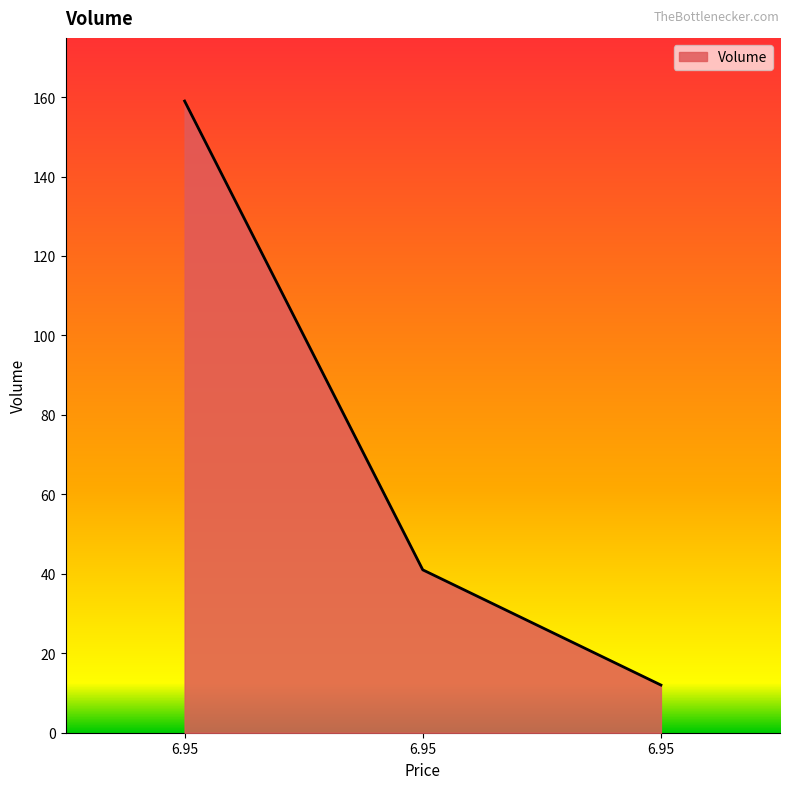

How many distinct data groups are displayed?

1